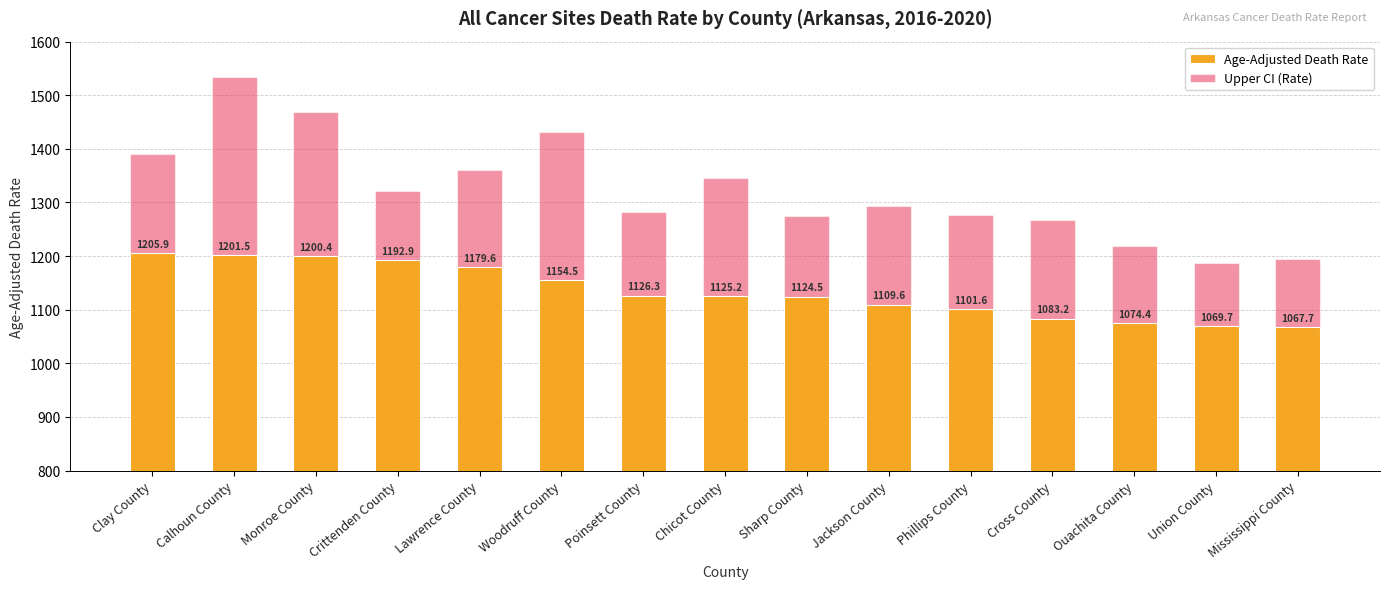

Where does the Age-Adjusted Death Rate series first go above 1125?

Clay County